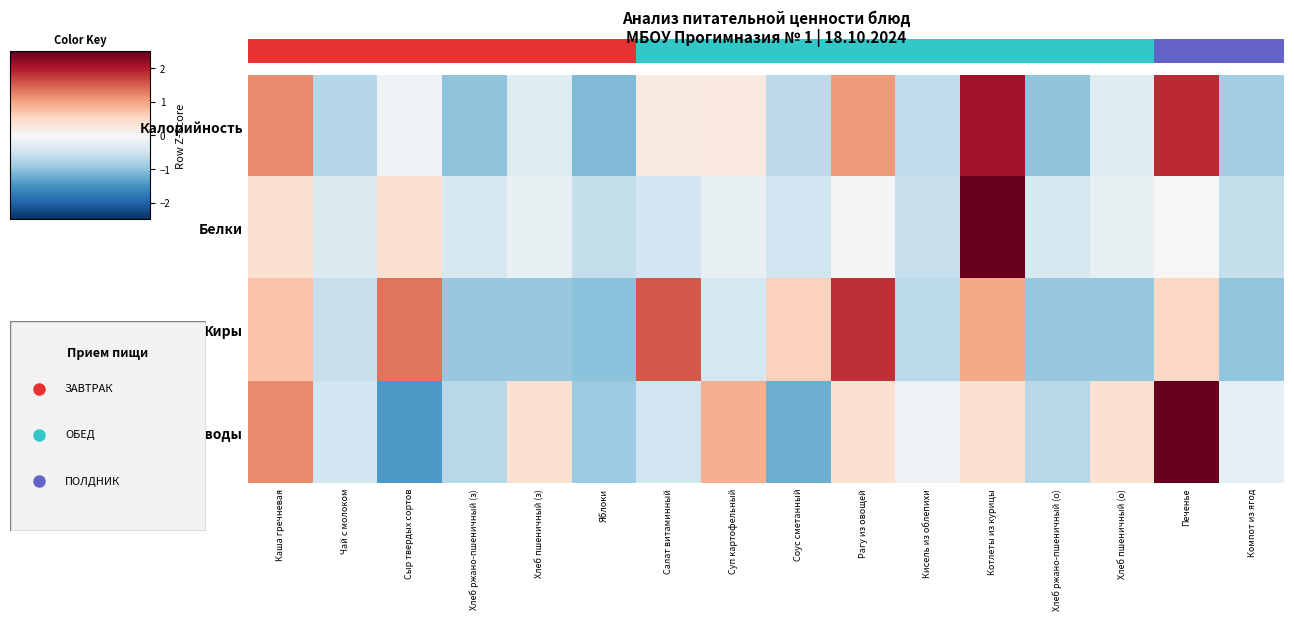

At how many categories does at least one series exceed 0?

10